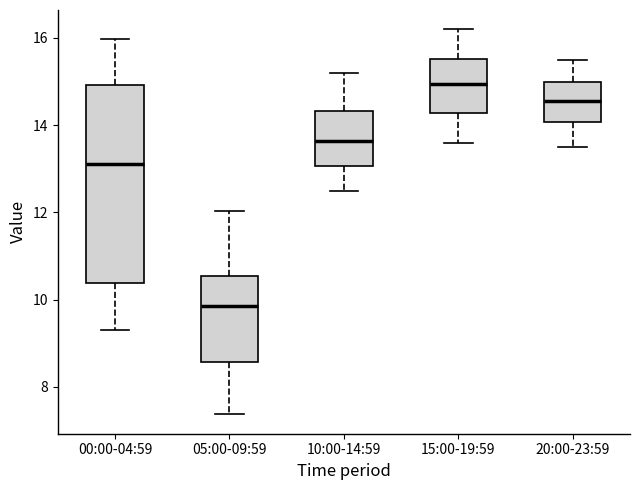

Which box is the tallest, from its lower edge to its upper edge?

00:00-04:59